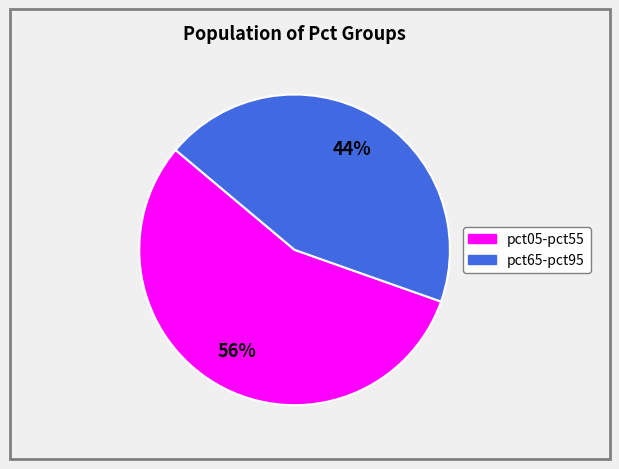

Does any single category account for the majority?

Yes